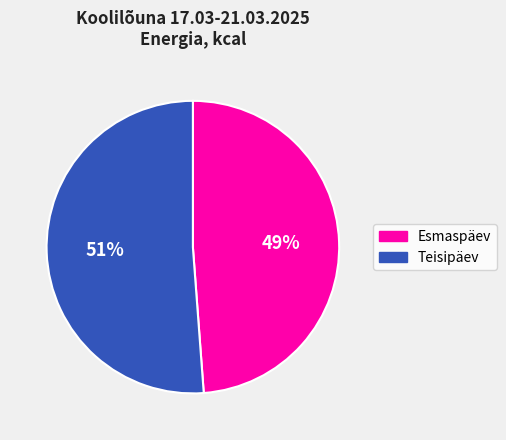

Is there a majority slice in this chart?

Yes